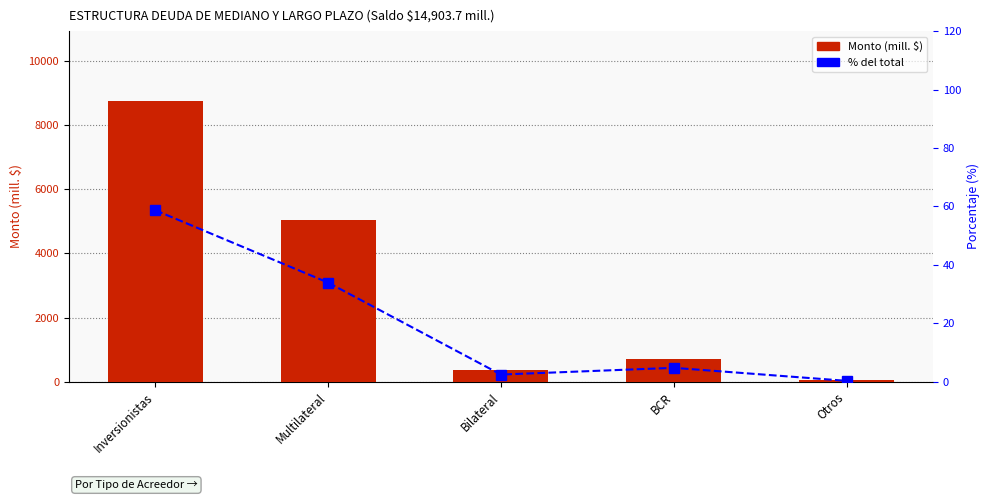

Reading left to right, transcribe all the data shown in this chart.

Monto (mill. $): 8744.6	5051.9	361.7	704.3	41.2
percentile rank within the category: 58.7	33.9	2.4	4.7	0.3